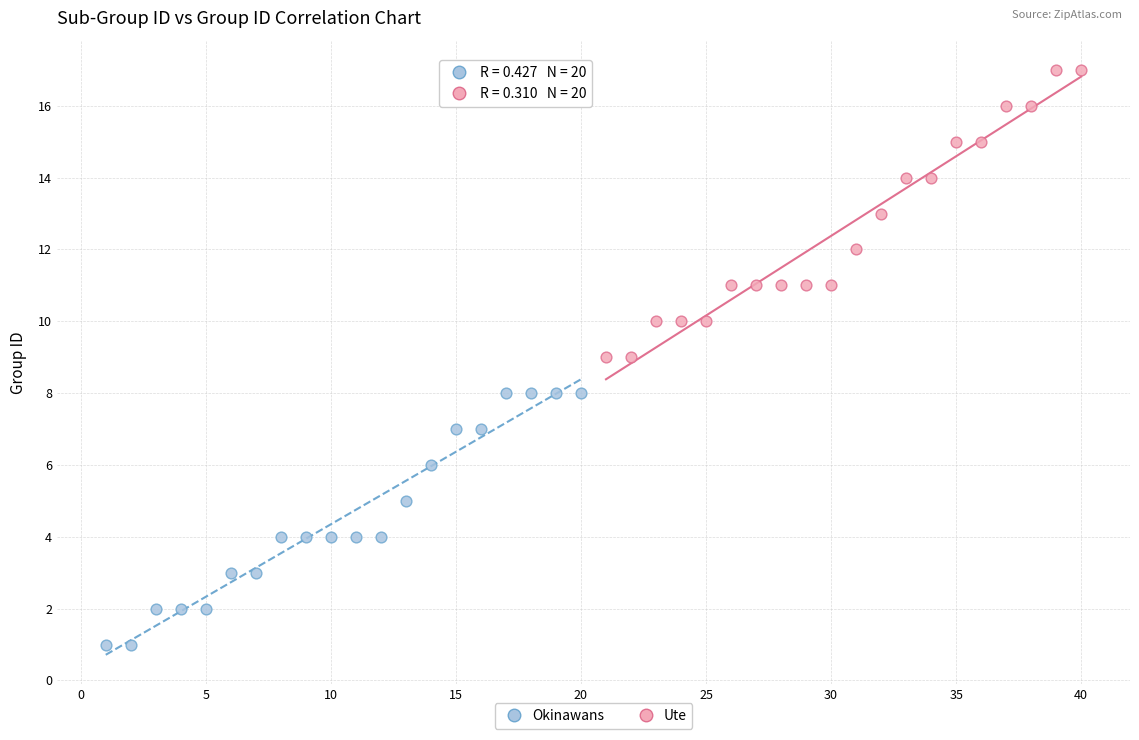

Which series contains the lowest Y value?

Okinawans